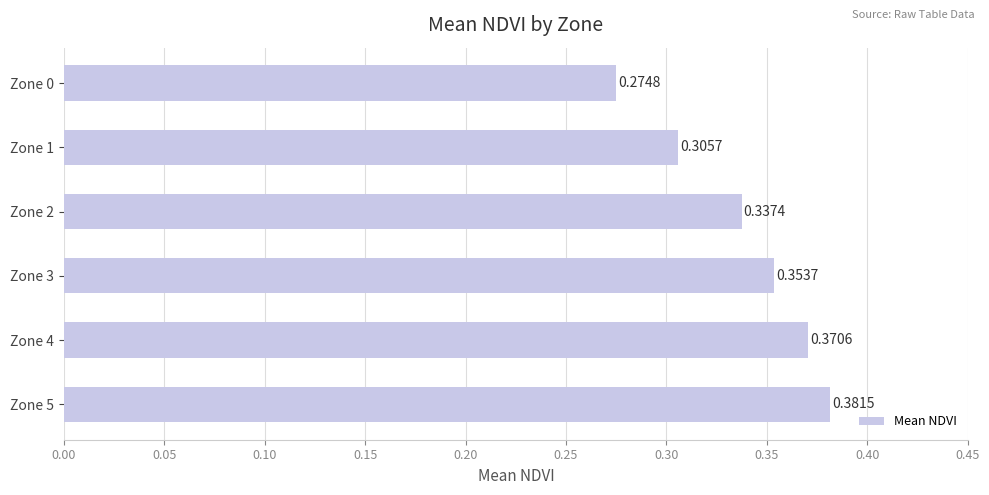

List the labels in order of value, largest first.

Zone 5, Zone 4, Zone 3, Zone 2, Zone 1, Zone 0